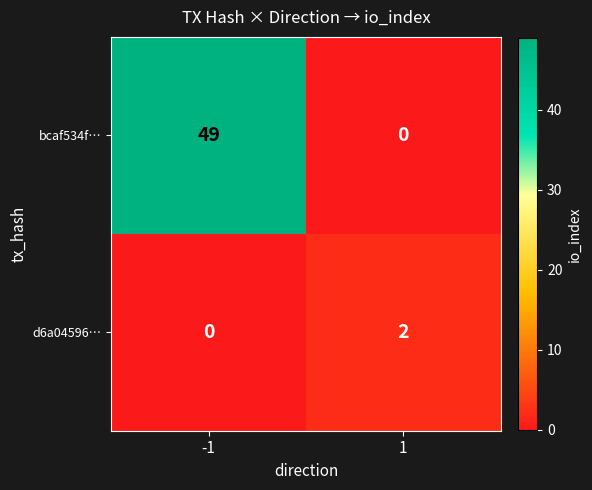

Rank the series at 1 from lowest to highest value.

bcaf534f…, d6a04596…